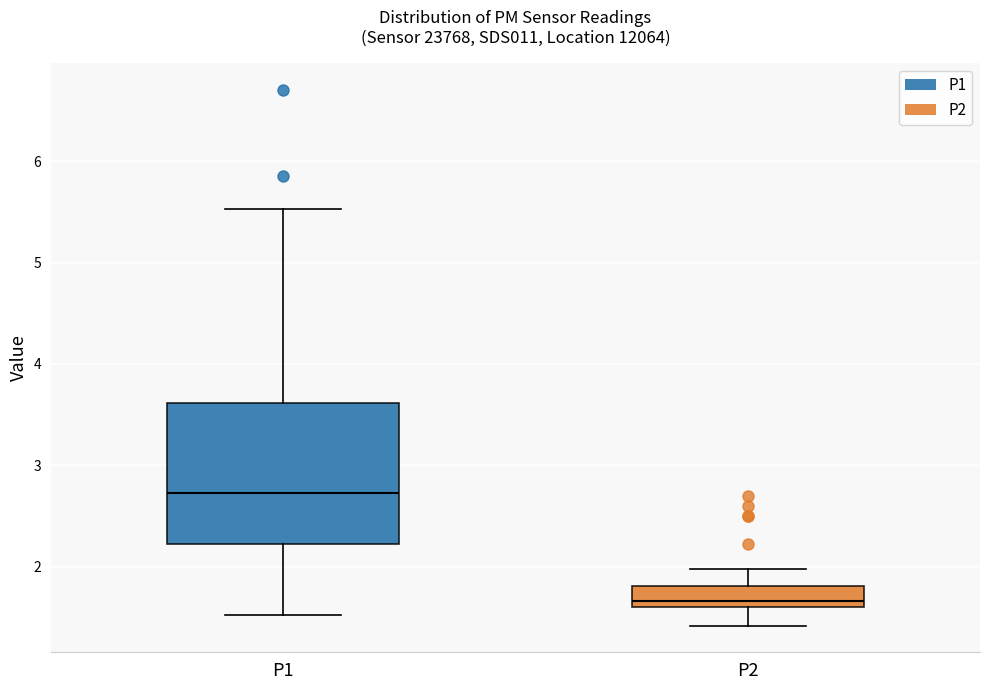

Reading left to right, read every box against the y-axis: the position of its median line, the range the box covers, and the ends of its whiskers. The values are not printed on the chart, so give them approximately, as read against the axis.

P1: median 2.7, box 2.2 to 3.6, whiskers 1.5 to 5.5
P2: median 1.7, box 1.6 to 1.8, whiskers 1.4 to 2.0